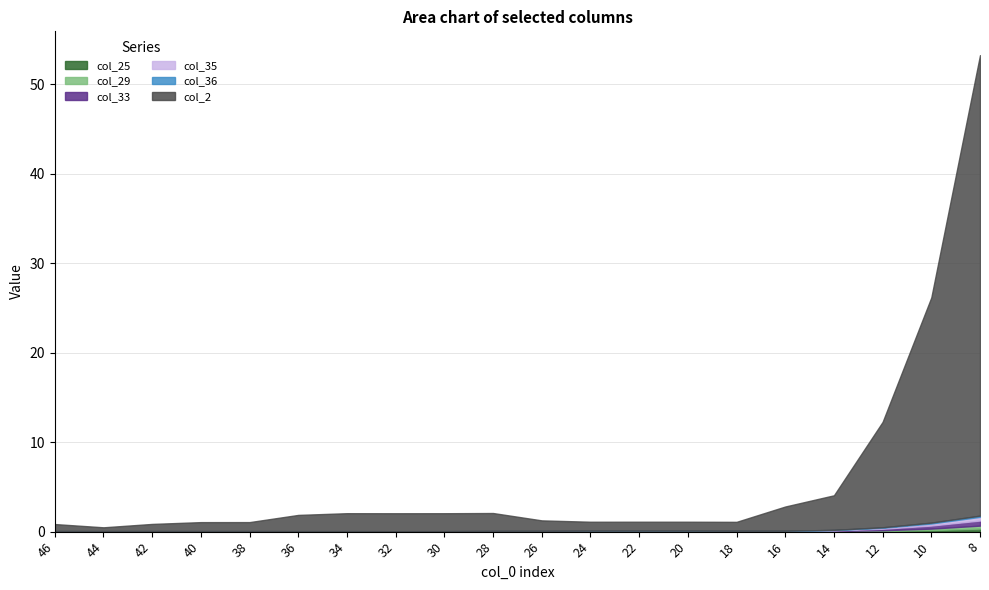

Does the chart have visible grid lines?

Yes